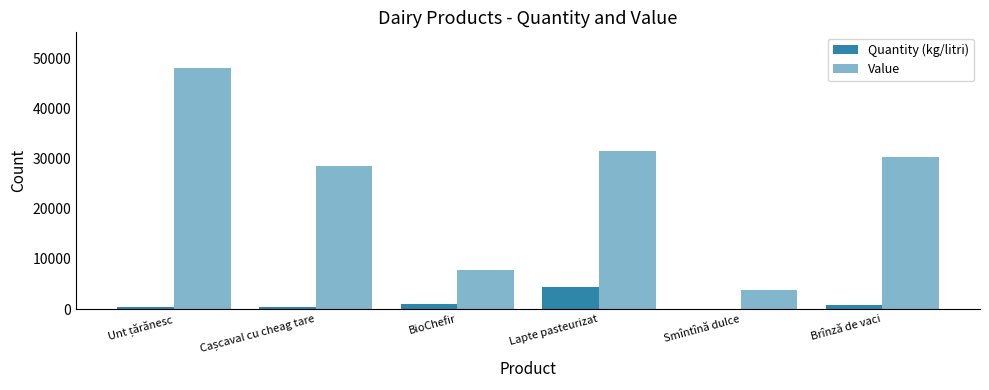

Count the number of data series in this chart.

2